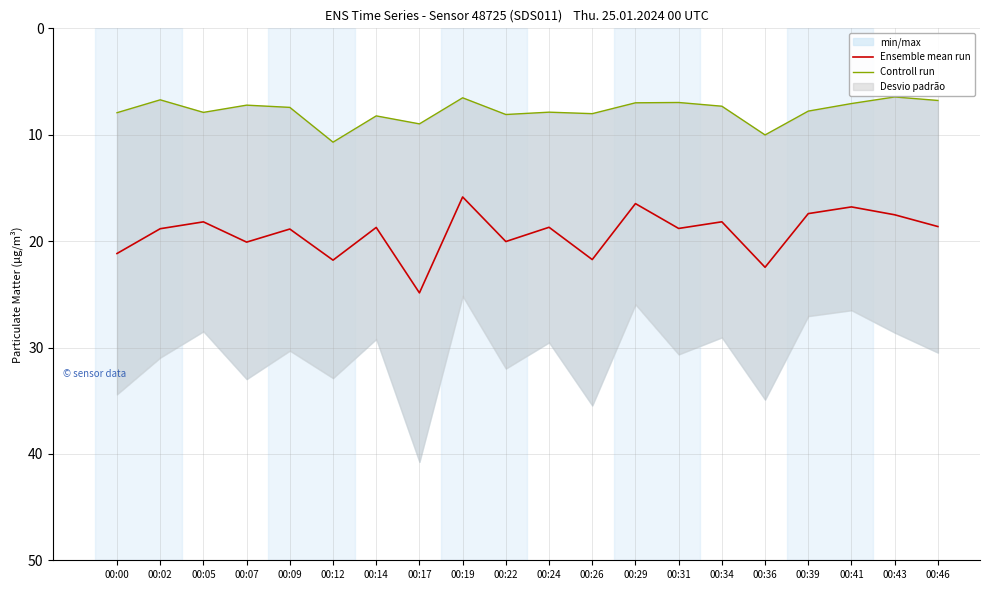

Rank the series by their average value, from highest to lowest.

Ensemble mean run, Controll run